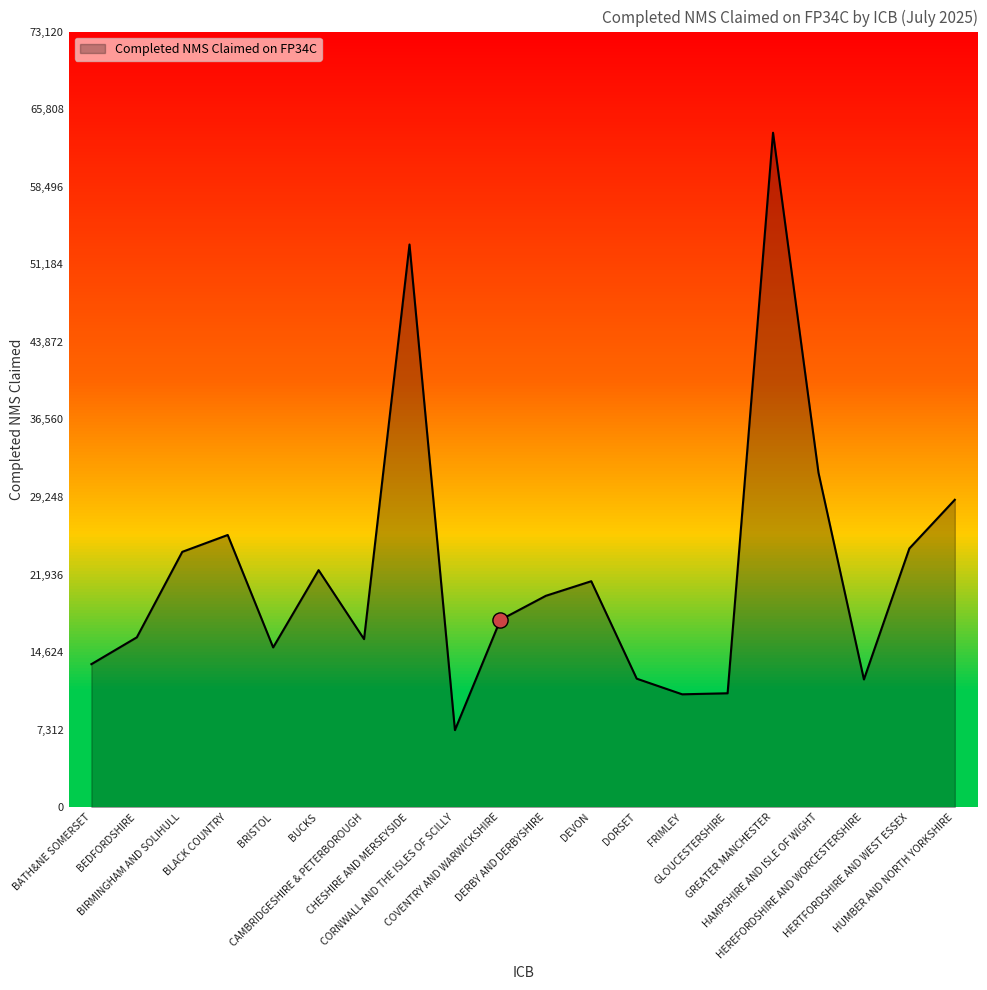

What is the difference between the maximum and minimum values?

56317